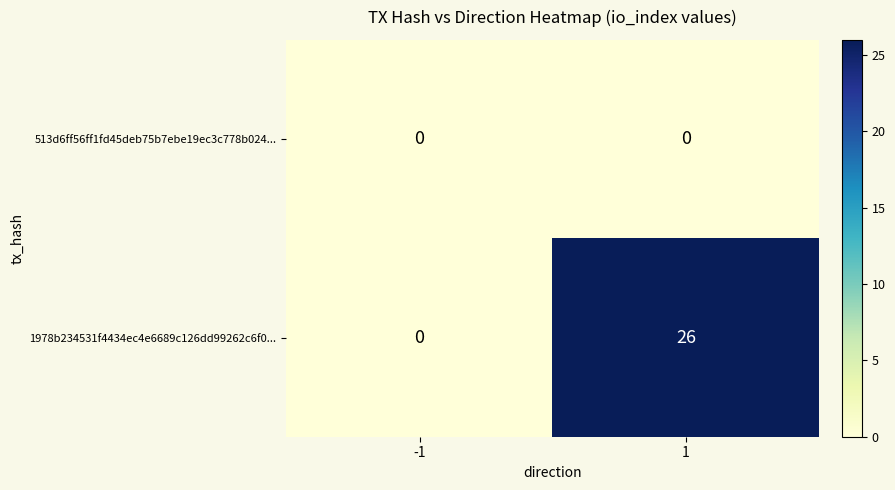

What is the difference between the maximum and minimum values in the 1978b234531f4434ec4e6689c126dd99262c6f0... series?

26